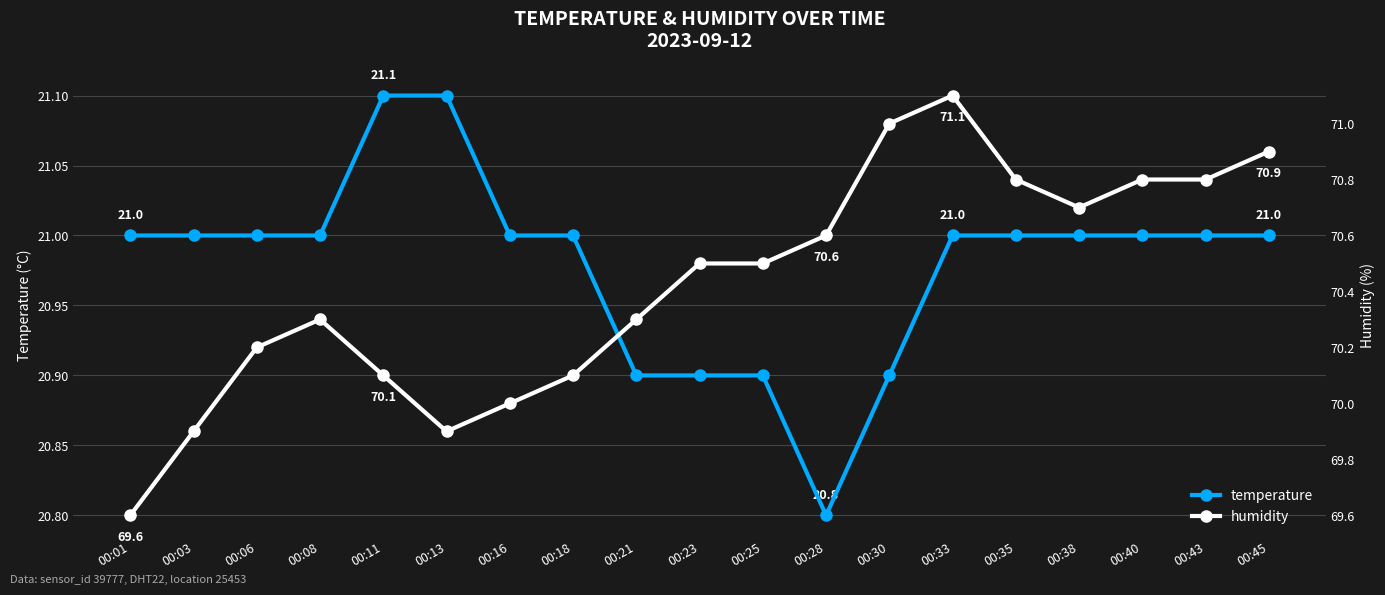

What are all the series names shown in the legend?

temperature, humidity